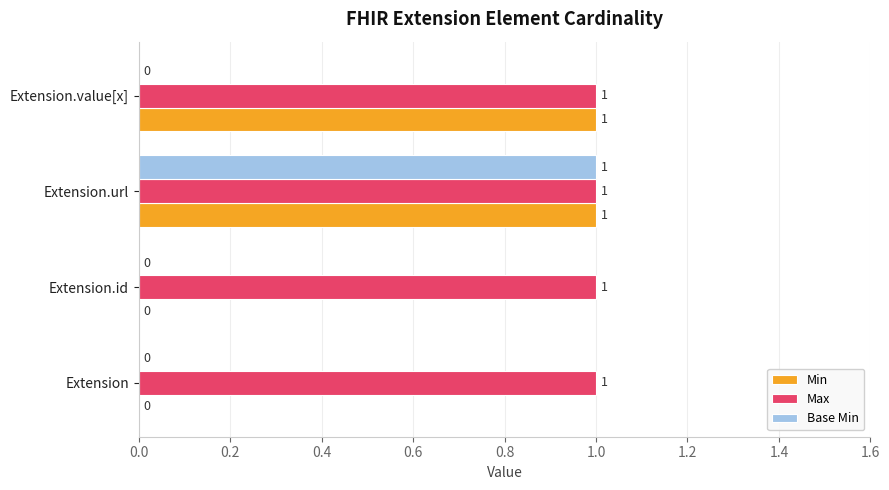

At which category is the sum across all series the highest?

Extension.url